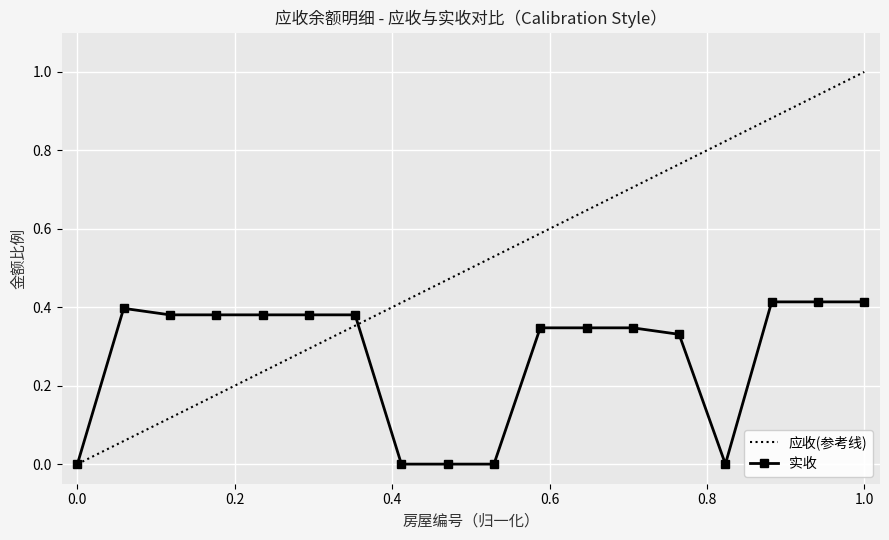

Is it true that the value at E1-J36-2S-56 is 0.2?

False